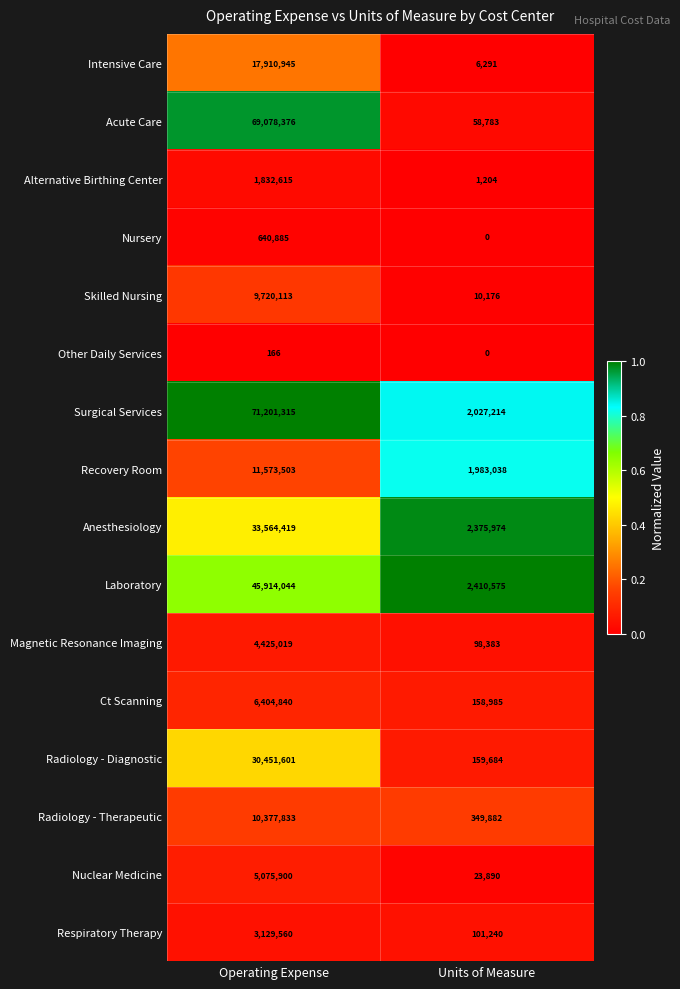

At which category is the sum across all series the highest?

Operating Expense